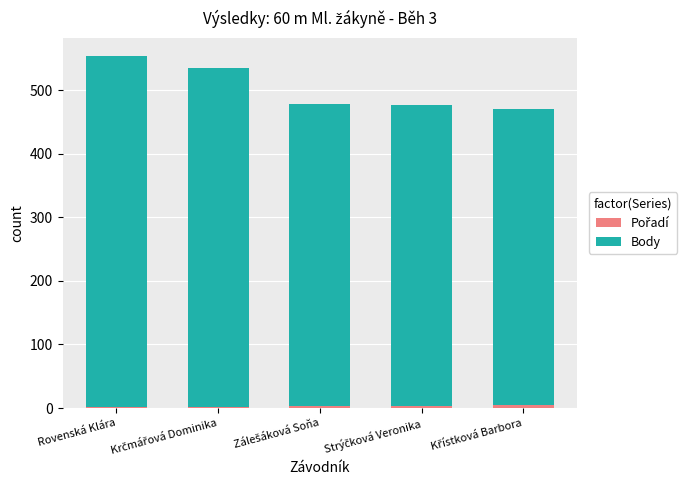

What position from the left is Křístková Barbora?

5